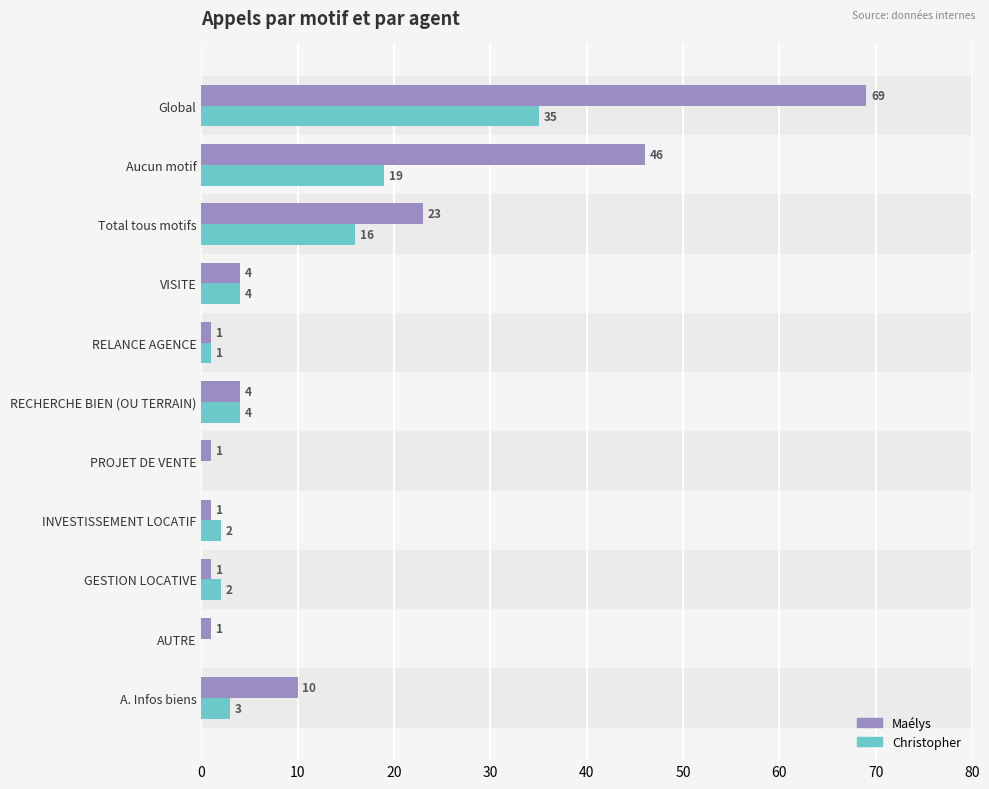

What is the average value of the Christopher series?

8